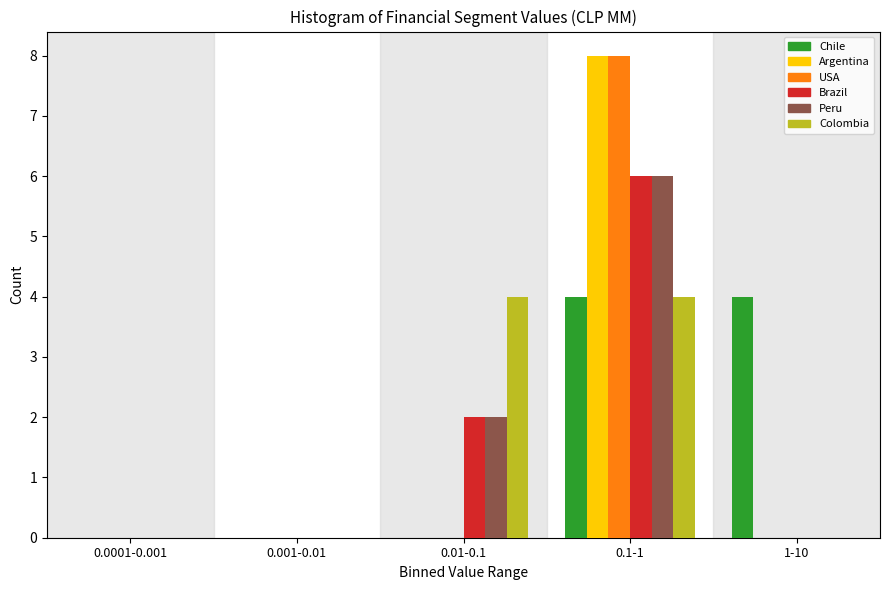

Reading right to left, what are all the values shown in this chart?

Chile: 1-10=4	0.1-1=4	0.01-0.1=0	0.001-0.01=0	0.0001-0.001=0
Argentina: 1-10=0	0.1-1=8	0.01-0.1=0	0.001-0.01=0	0.0001-0.001=0
USA: 1-10=0	0.1-1=8	0.01-0.1=0	0.001-0.01=0	0.0001-0.001=0
Brazil: 1-10=0	0.1-1=6	0.01-0.1=2	0.001-0.01=0	0.0001-0.001=0
Peru: 1-10=0	0.1-1=6	0.01-0.1=2	0.001-0.01=0	0.0001-0.001=0
Colombia: 1-10=0	0.1-1=4	0.01-0.1=4	0.001-0.01=0	0.0001-0.001=0